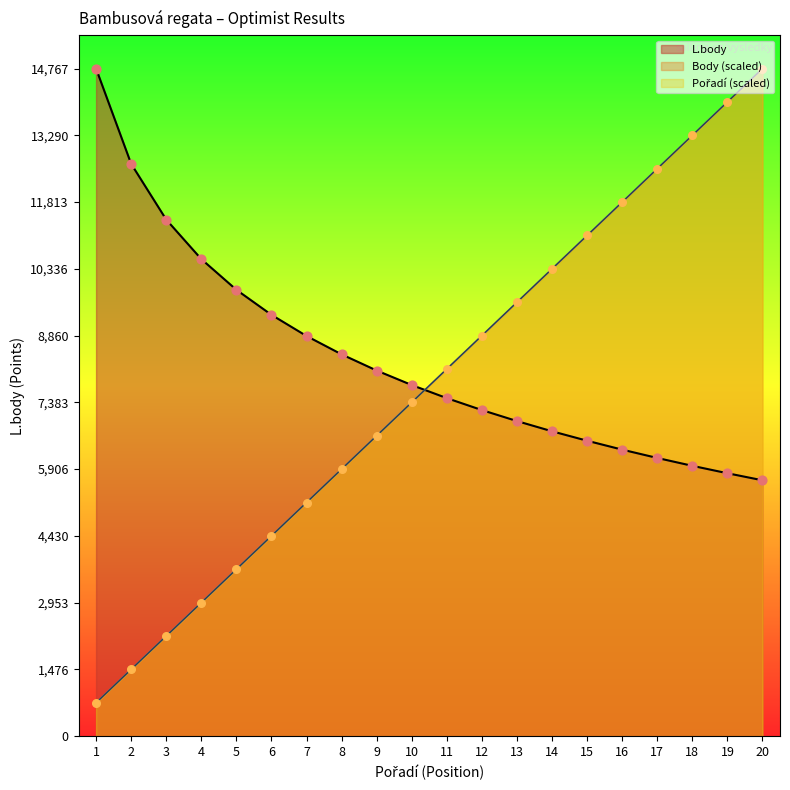

What are all the series names shown in the legend?

Body, L.body, Pořadí